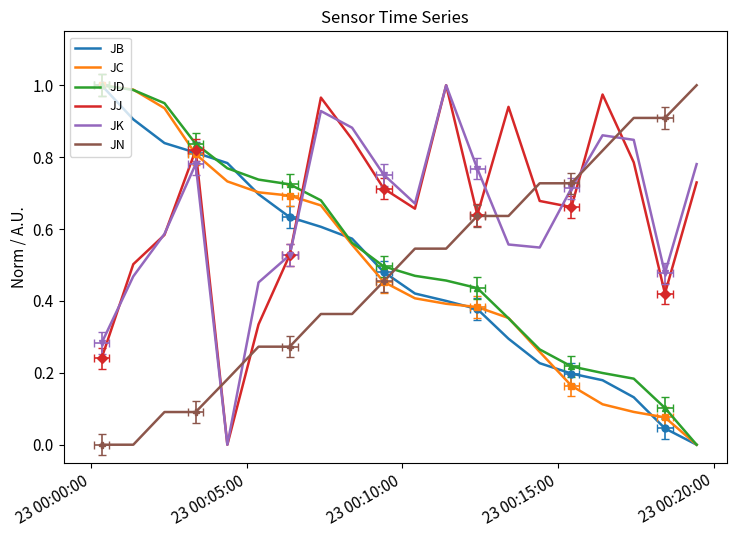

What is the value of the JN point at the 12th from the left?

0.5